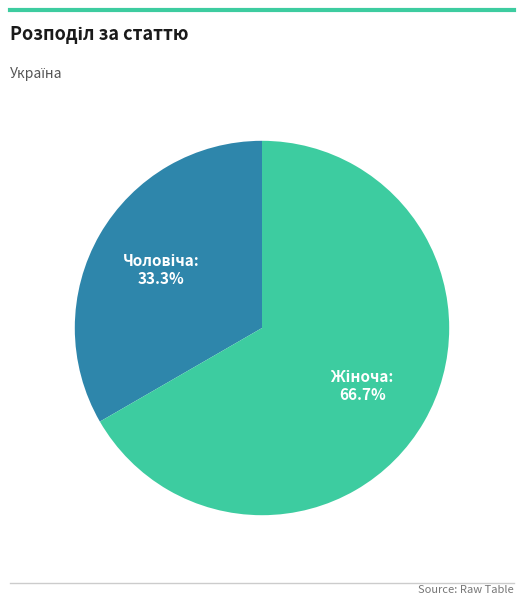

To the nearest percent, what is the difference between the largest and smallest slice percentages?

33%